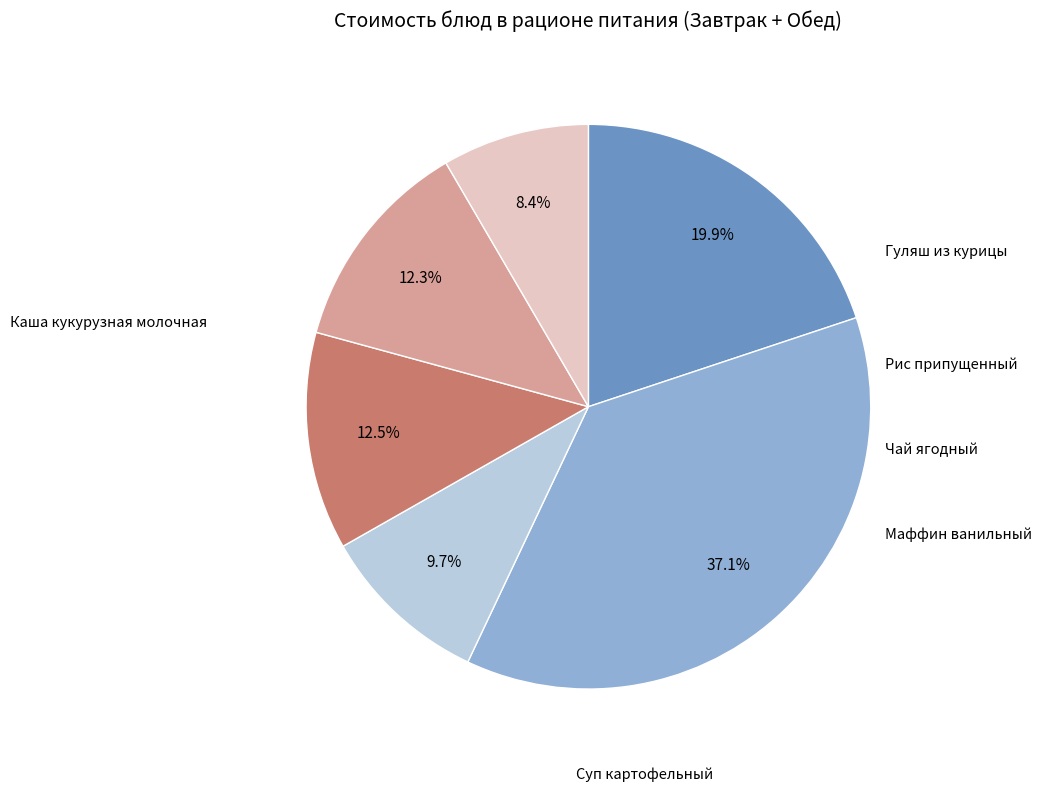

Is there a majority slice in this chart?

No